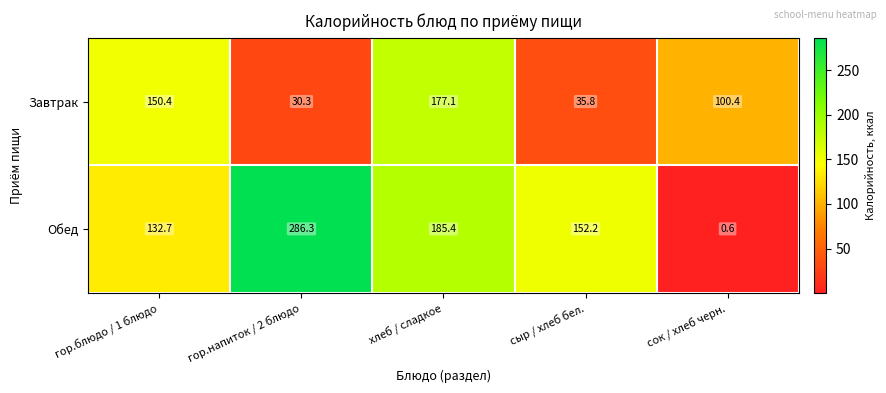

Between гор.блюдо / 1 блюдо and сыр / хлеб бел., which series saw the biggest shift?

Завтрак